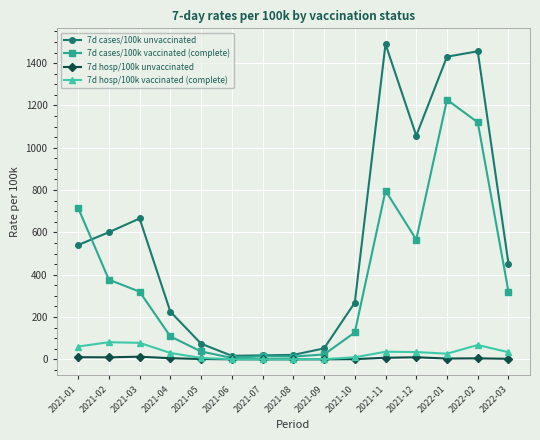

What is the total value across all series at 2021-05?

119.5